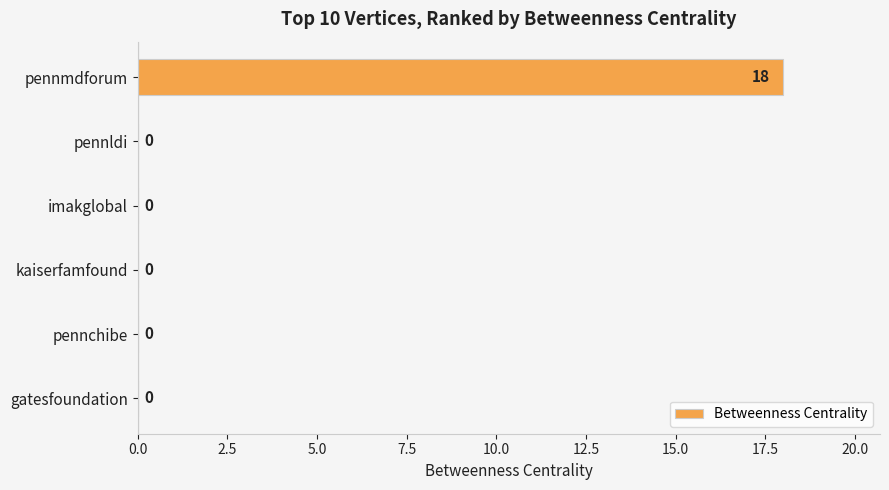

The value at imakglobal is 10. True or false?

False